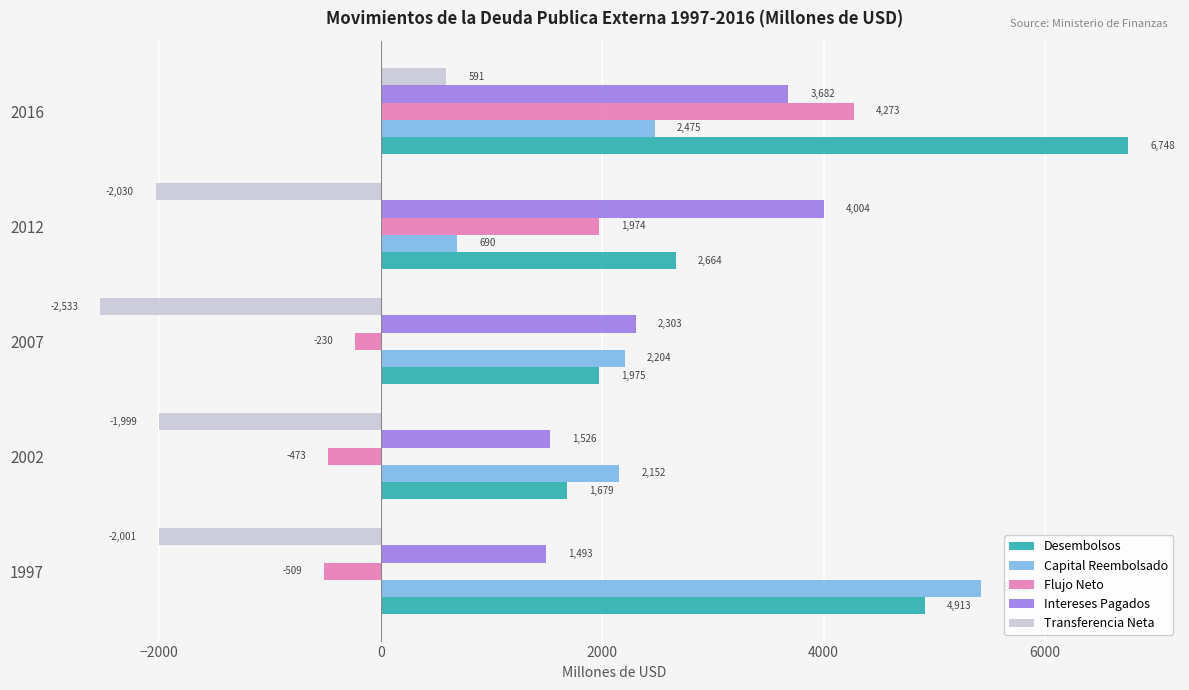

What is the lowest value of the Capital Reembolsado series?

689.7